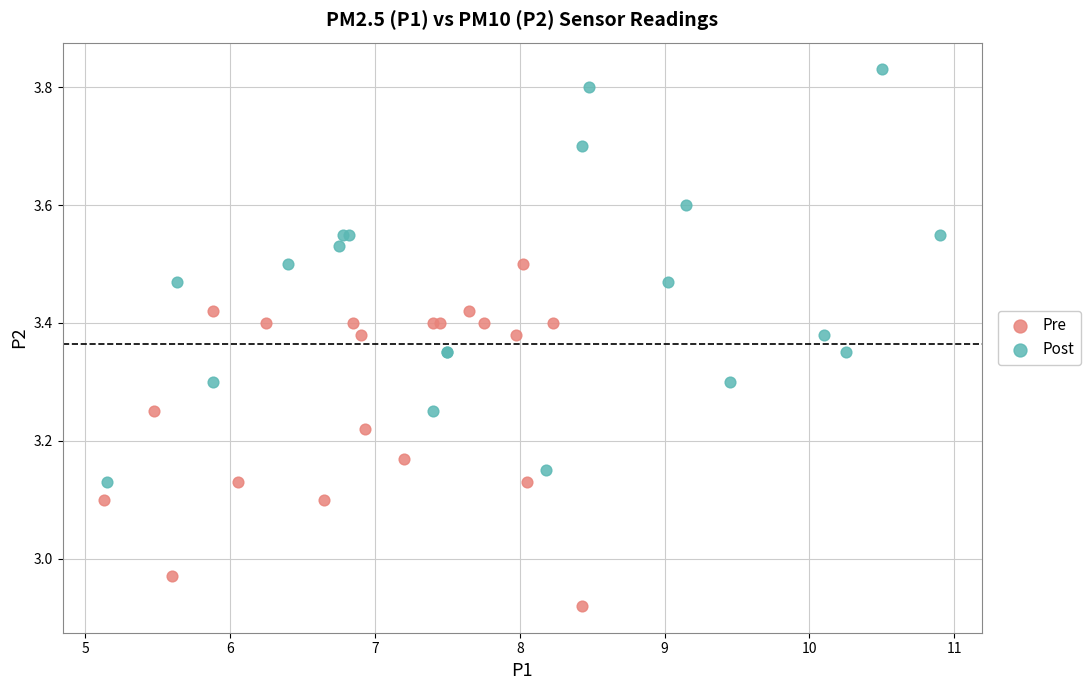

What are all the series names shown in the legend?

Pre, Post